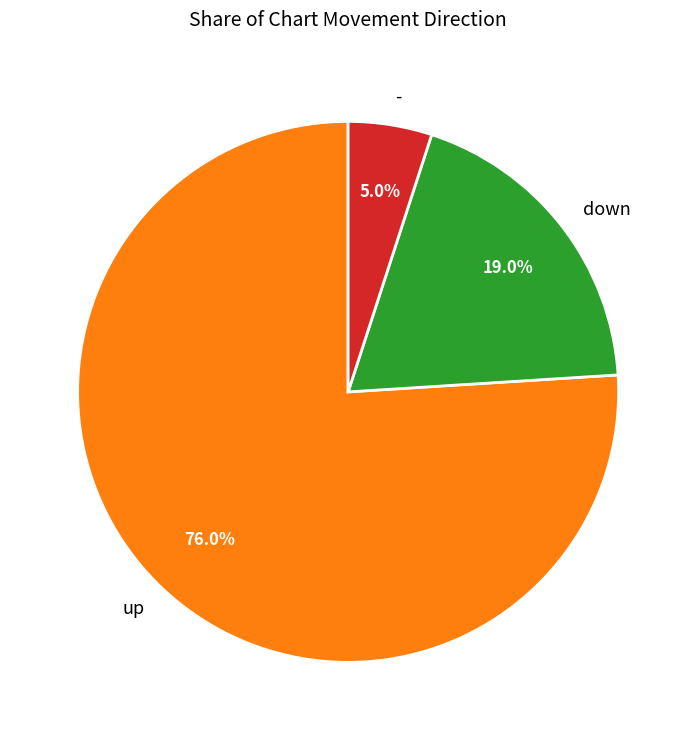

What is the smallest slice in the pie chart?

-